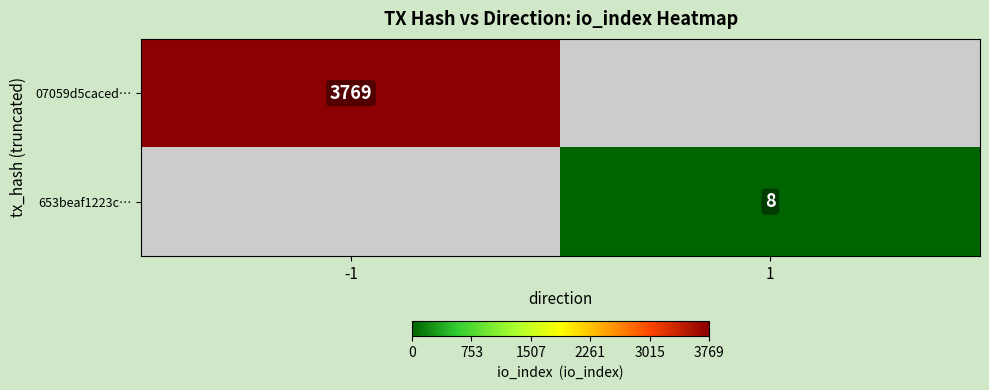

The value of 653beaf1223c… at 1 is 8. True or false?

True